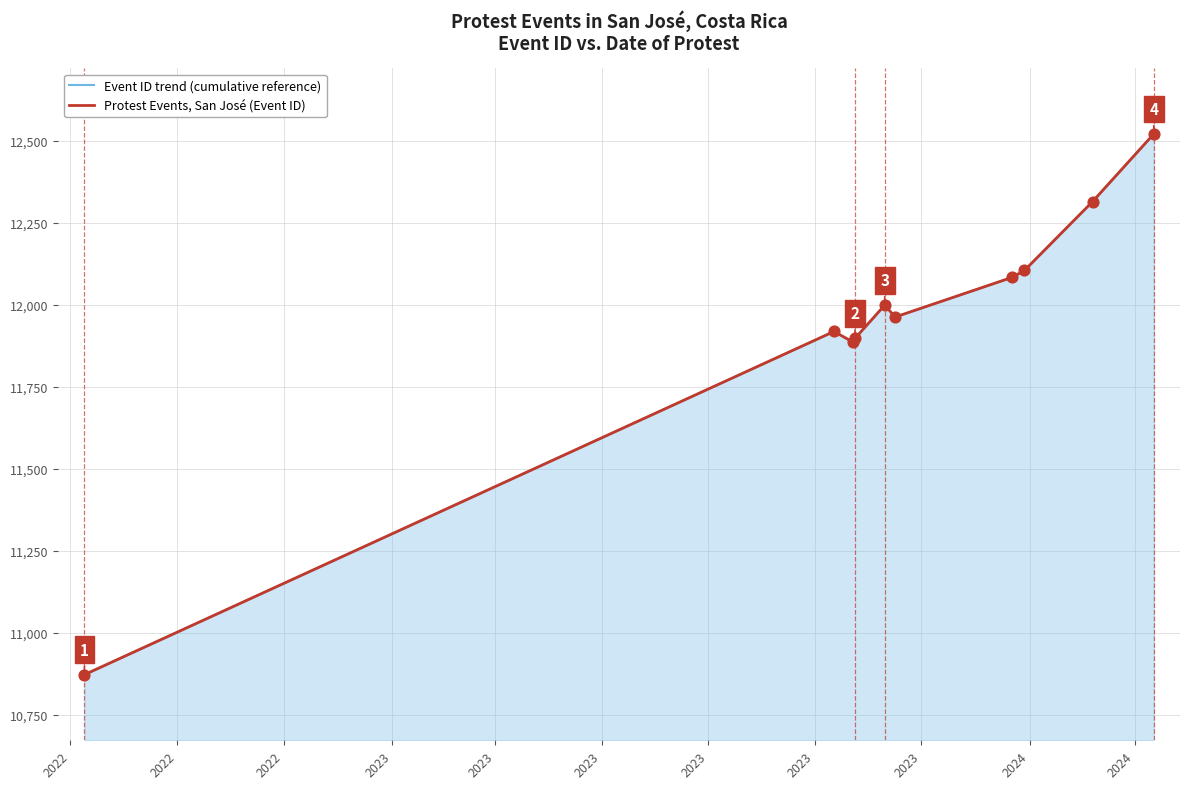

Is the value of Protest Events, San José (Event ID) at 2023 greater than the value of Event ID trend (cumulative reference) at 2022?

Yes